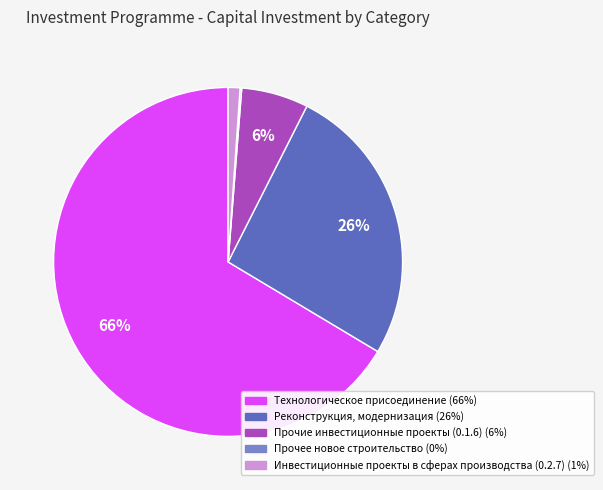

Which has a higher value, Инвестиционные проекты в сферах производства (0.2.7) or Прочие инвестиционные проекты (0.1.6)?

Прочие инвестиционные проекты (0.1.6)